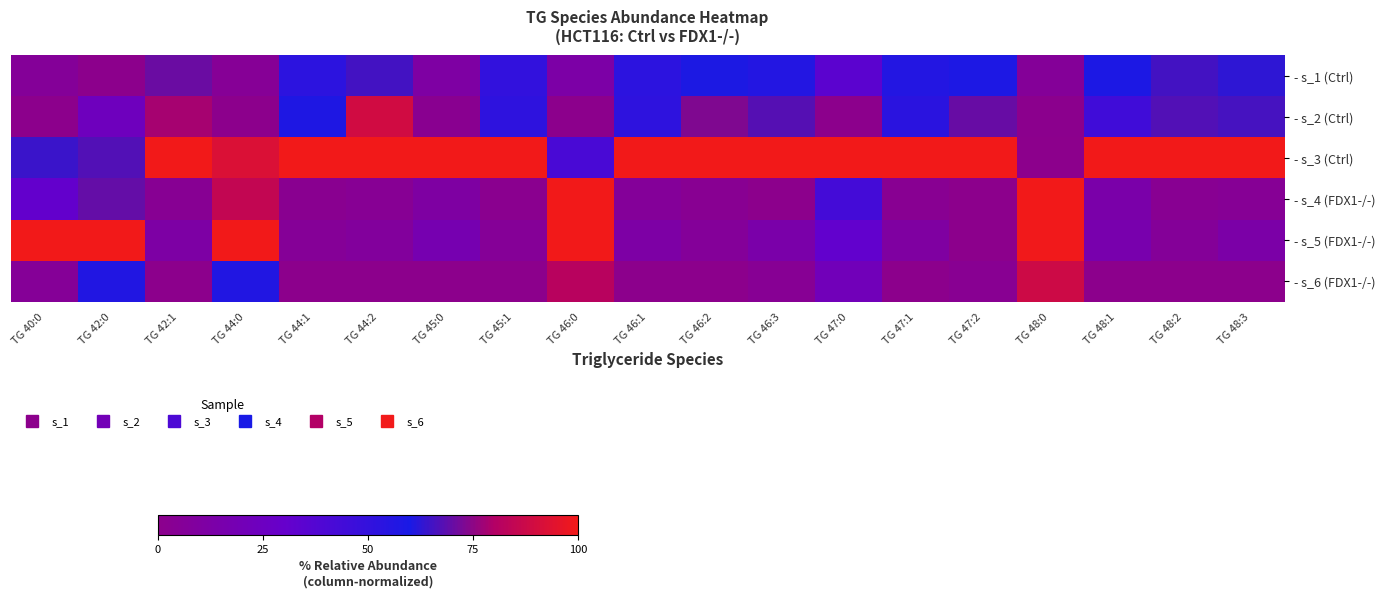

Reading left to right, list all the values displayed in this chart.

- s_1 (Ctrl): TG 40:0=6.0	TG 42:0=0.0	TG 42:1=70.7	TG 44:0=5.0	TG 44:1=52.5	TG 44:2=65.6	TG 45:0=11.2	TG 45:1=50.4	TG 46:0=12.8	TG 46:1=52.4	TG 46:2=60.2	TG 46:3=56.0	TG 47:0=34.4	TG 47:1=55.9	TG 47:2=58.5	TG 48:0=6.1	TG 48:1=59.0	TG 48:2=65.4	TG 48:3=62.7
- s_2 (Ctrl): TG 40:0=0.0	TG 42:0=23.3	TG 42:1=78.2	TG 44:0=0.0	TG 44:1=58.0	TG 44:2=89.2	TG 45:0=2.0	TG 45:1=51.7	TG 46:0=0.0	TG 46:1=51.8	TG 46:2=73.2	TG 46:3=67.6	TG 47:0=0.0	TG 47:1=53.2	TG 47:2=70.0	TG 48:0=0.8	TG 48:1=44.8	TG 48:2=67.3	TG 48:3=65.8
- s_3 (Ctrl): TG 40:0=64.1	TG 42:0=67.3	TG 42:1=100.0	TG 44:0=92.4	TG 44:1=100.0	TG 44:2=100.0	TG 45:0=100.0	TG 45:1=100.0	TG 46:0=41.4	TG 46:1=100.0	TG 46:2=100.0	TG 46:3=100.0	TG 47:0=100.0	TG 47:1=100.0	TG 47:2=100.0	TG 48:0=0.0	TG 48:1=100.0	TG 48:2=100.0	TG 48:3=100.0
- s_4 (FDX1-/-): TG 40:0=31.2	TG 42:0=69.6	TG 42:1=3.5	TG 44:0=85.0	TG 44:1=2.0	TG 44:2=4.2	TG 45:0=10.9	TG 45:1=1.8	TG 46:0=100.0	TG 46:1=6.6	TG 46:2=2.9	TG 46:3=0.0	TG 47:0=43.0	TG 47:1=2.8	TG 47:2=0.0	TG 48:0=100.0	TG 48:1=14.0	TG 48:2=3.1	TG 48:3=4.4
- s_5 (FDX1-/-): TG 40:0=100.0	TG 42:0=100.0	TG 42:1=11.6	TG 44:0=100.0	TG 44:1=5.4	TG 44:2=7.8	TG 45:0=17.4	TG 45:1=5.3	TG 46:0=99.9	TG 46:1=12.0	TG 46:2=6.3	TG 46:3=13.9	TG 47:0=31.3	TG 47:1=10.4	TG 47:2=0.4	TG 48:0=99.4	TG 48:1=15.7	TG 48:2=6.2	TG 48:3=13.0
- s_6 (FDX1-/-): TG 40:0=5.6	TG 42:0=56.7	TG 42:1=0.0	TG 44:0=56.9	TG 44:1=0.0	TG 44:2=0.0	TG 45:0=0.0	TG 45:1=0.0	TG 46:0=82.0	TG 46:1=0.0	TG 46:2=0.0	TG 46:3=4.0	TG 47:0=21.1	TG 47:1=0.0	TG 47:2=3.4	TG 48:0=88.2	TG 48:1=0.0	TG 48:2=0.0	TG 48:3=0.0